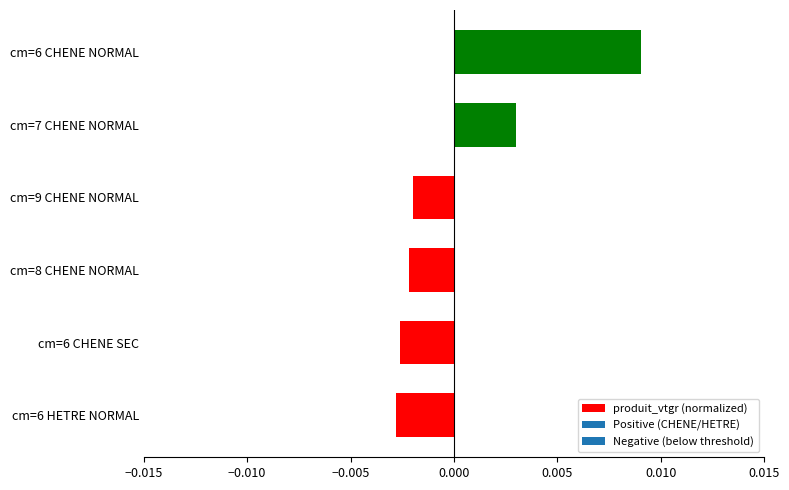

Between cm=6 CHENE NORMAL and cm=7 CHENE NORMAL, which is larger?

cm=6 CHENE NORMAL